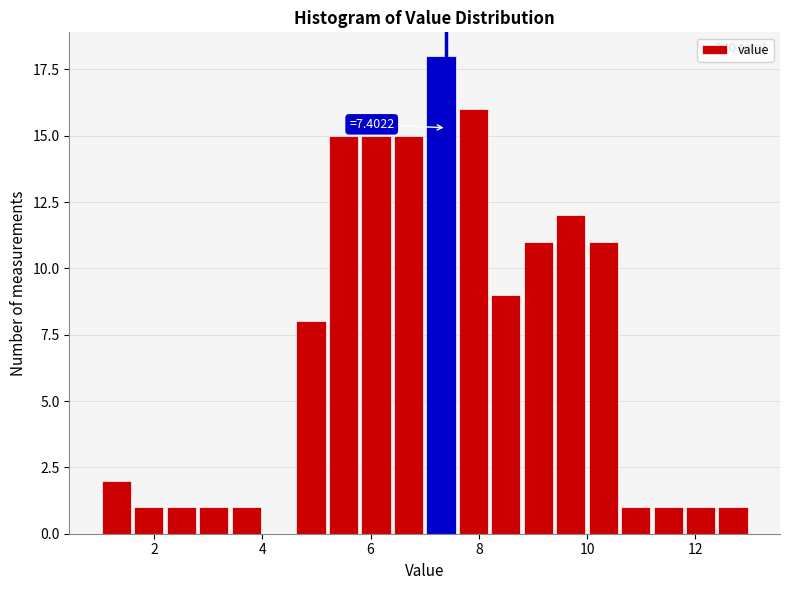

Around what value on the x-axis is the tallest bar? Give the approximate position of its centre, as read against the axis.

7.4